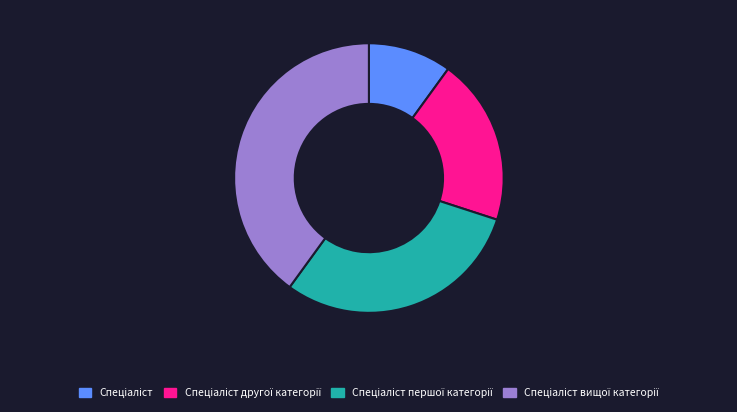

Does any single category account for the majority?

No